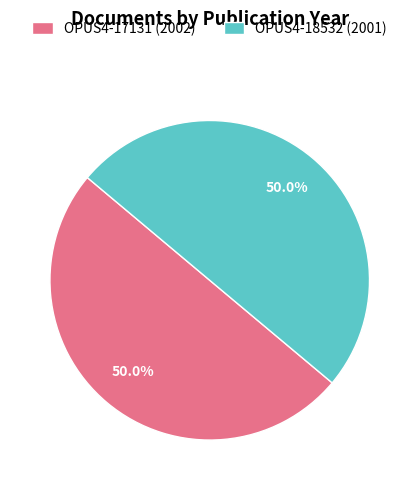

How much of the chart is everything except OPUS4-17131?

50.0%